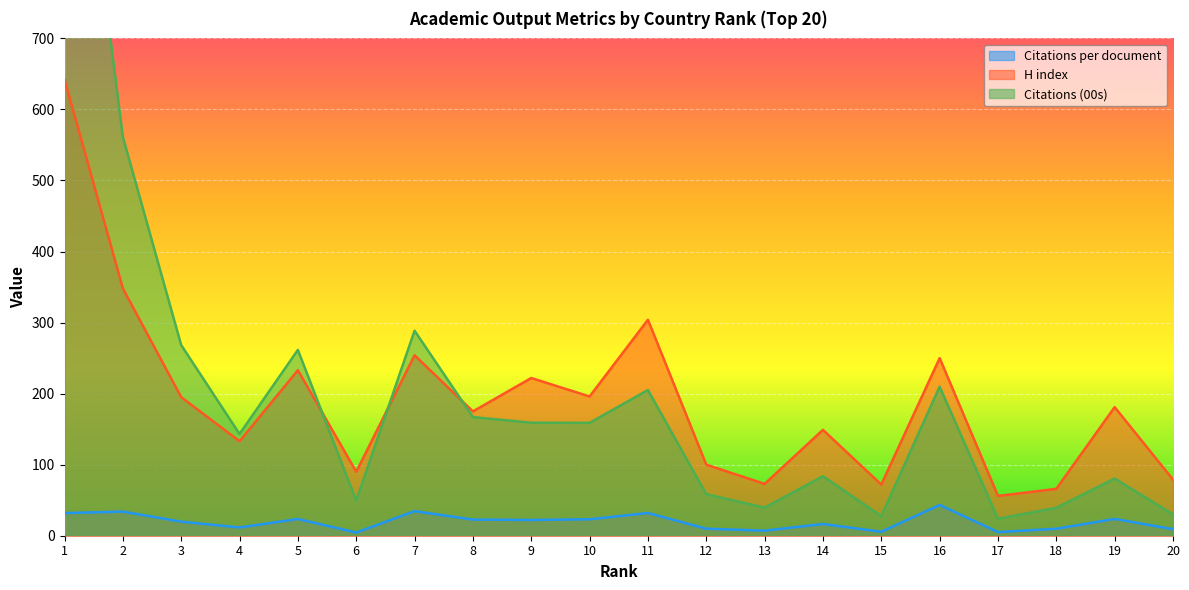

How many interior local valleys does the H index series have?

7